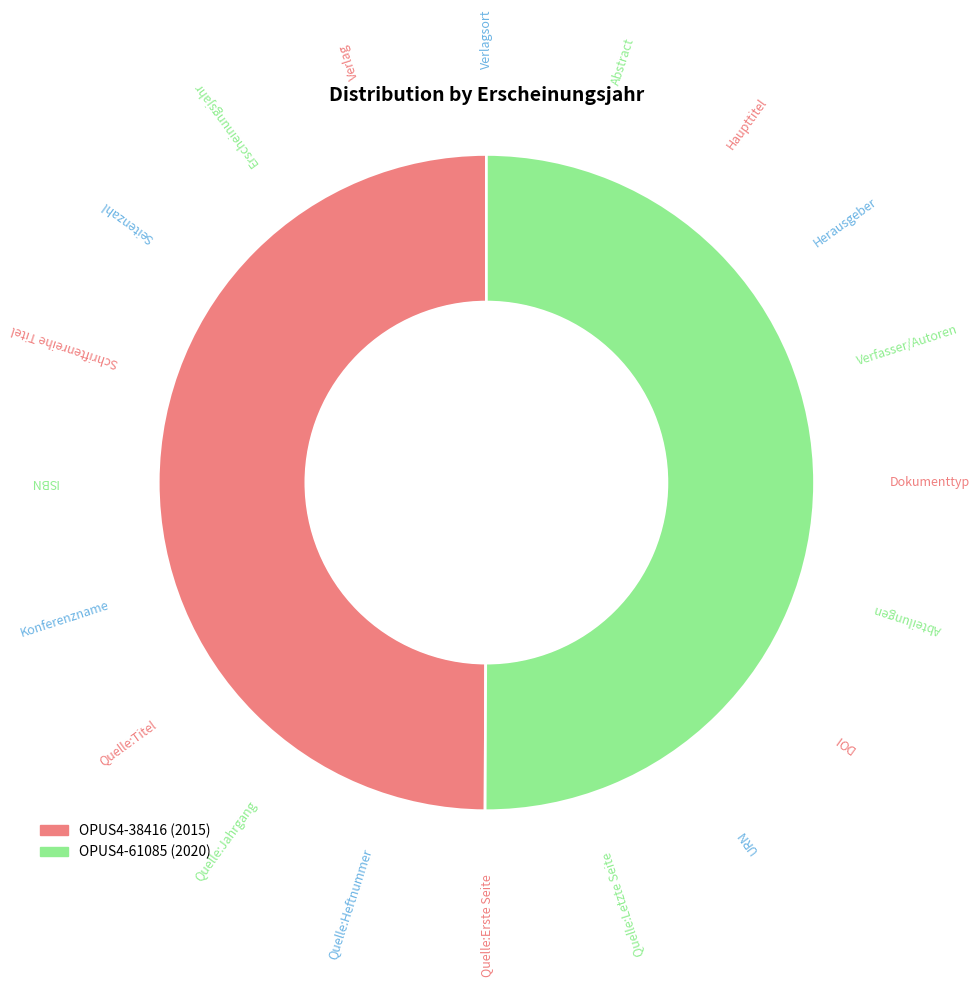

Is it true that OPUS4-61085 is 50% of the pie?

True